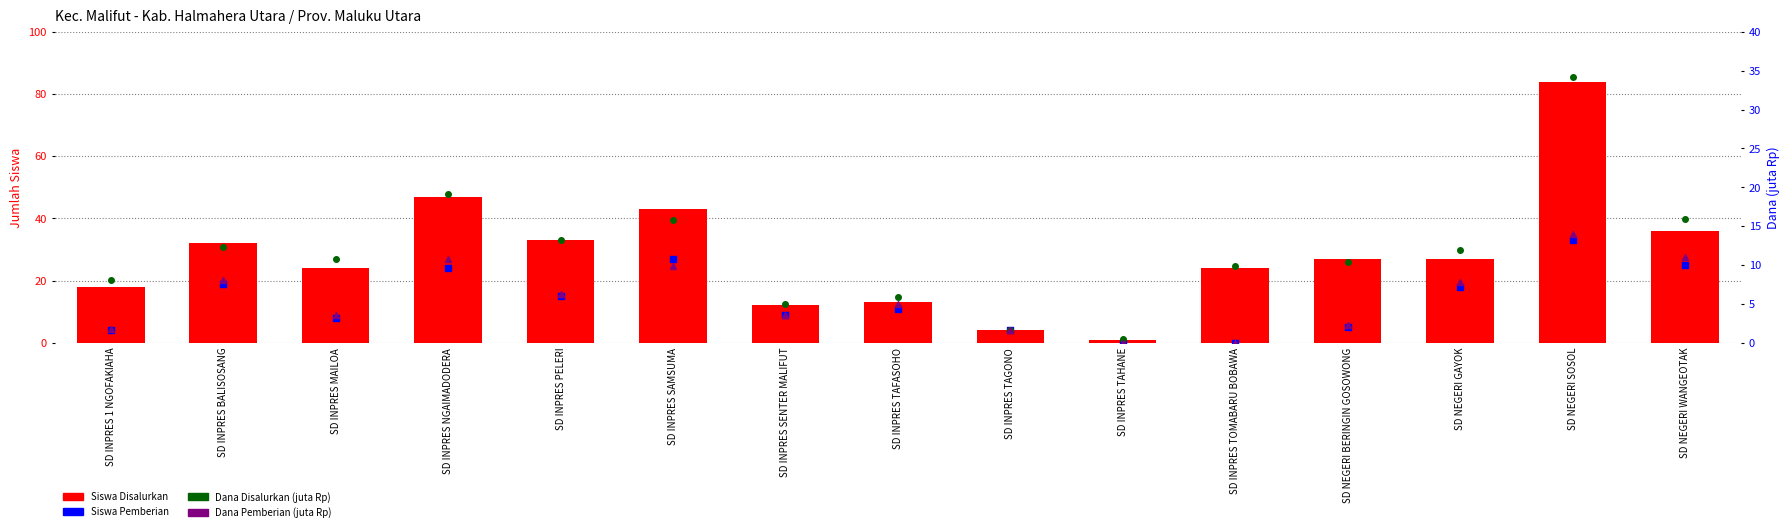

Which series has the largest Y range (max minus min)?

Siswa Disalurkan